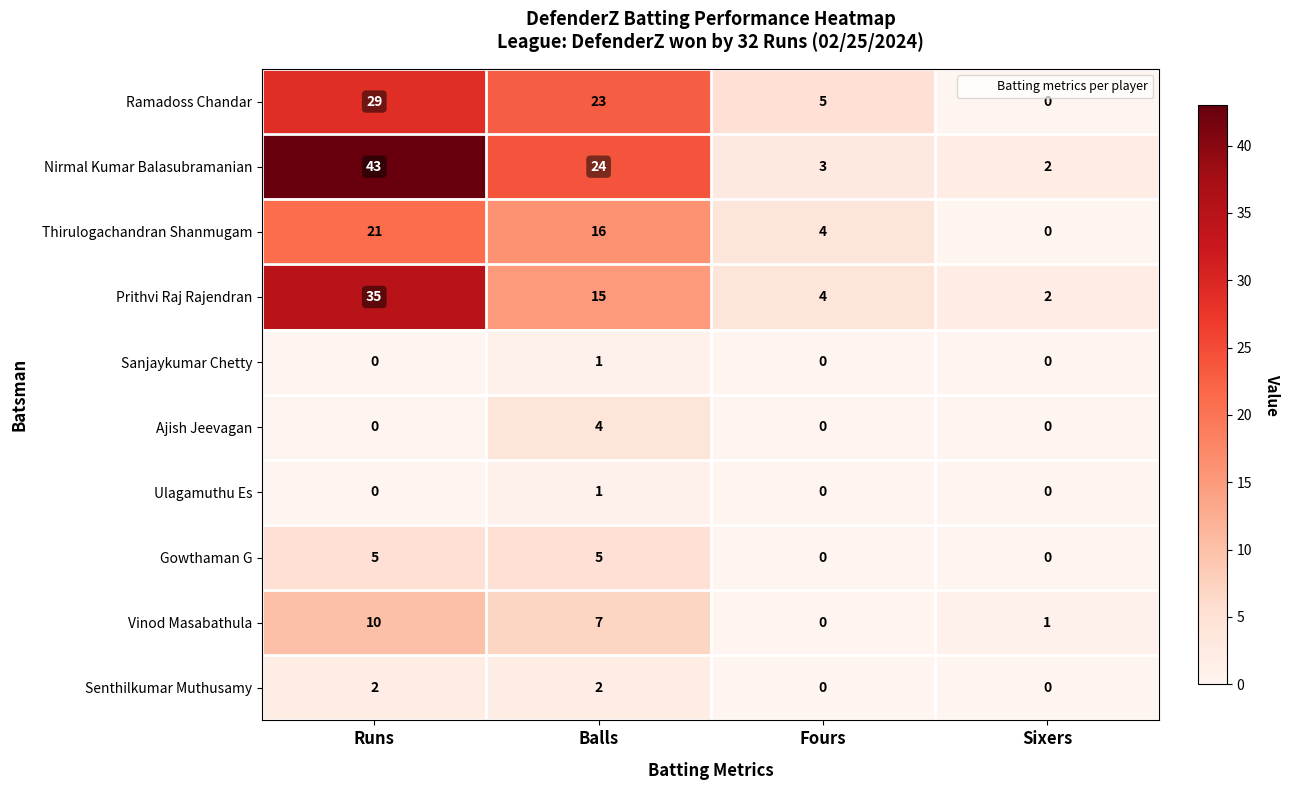

Which series has the largest range (max minus min)?

Nirmal Kumar Balasubramanian